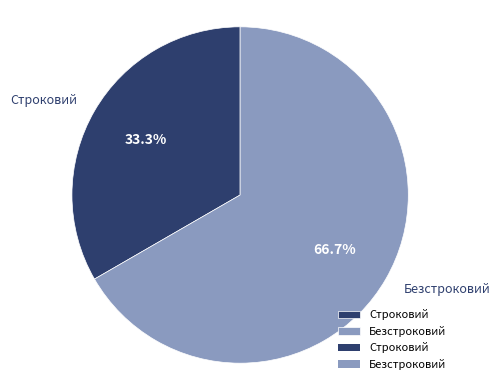

Rank the categories by value from highest to lowest.

Безстроковий, Строковий